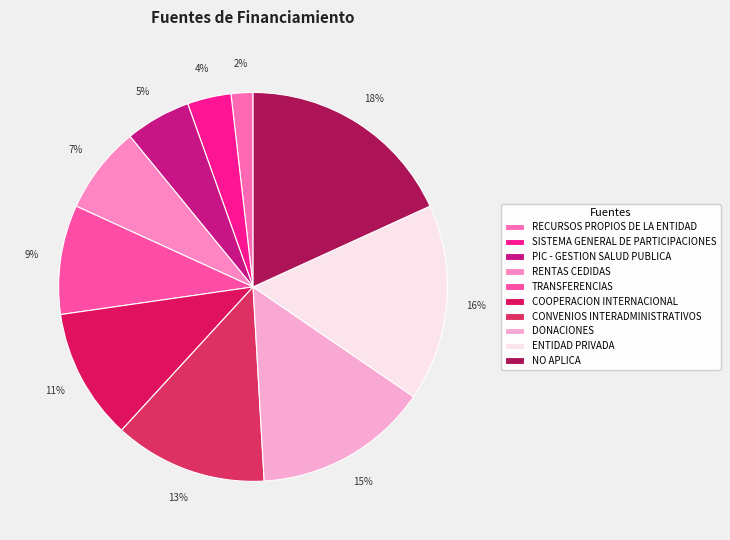

Is COOPERACION INTERNACIONAL the majority of the pie?

No